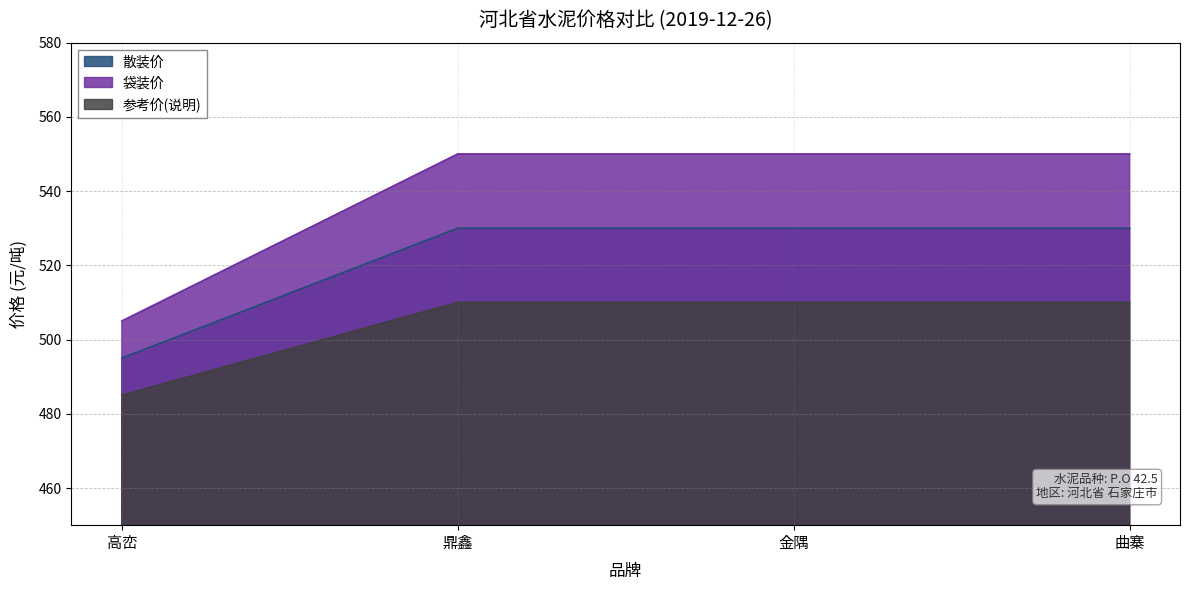

At which category is the sum across all series the highest?

鼎鑫